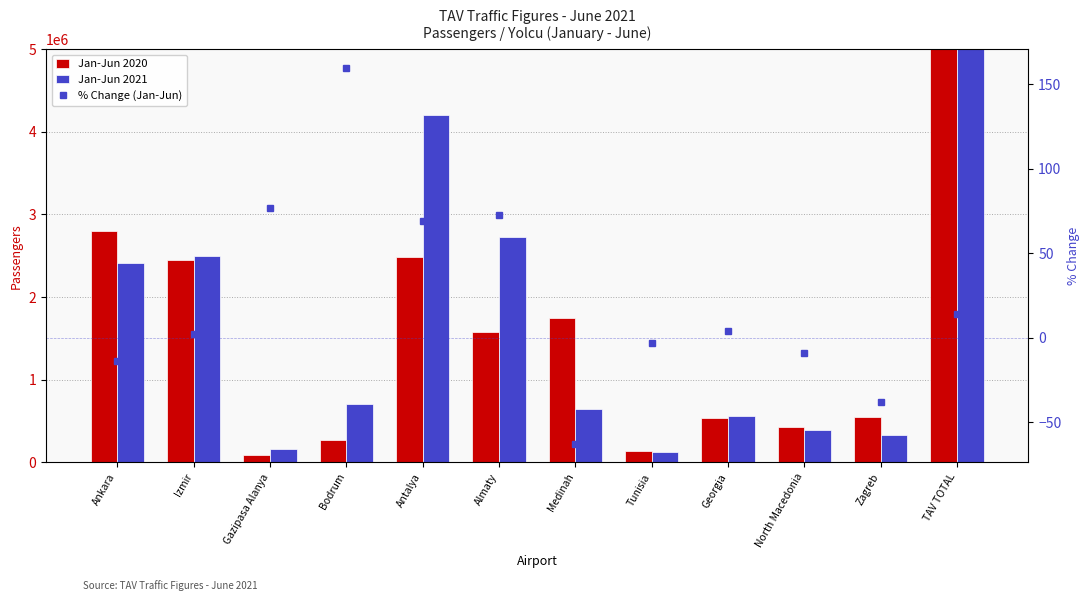

At which category does the chart reach its minimum across all series?

Medinah